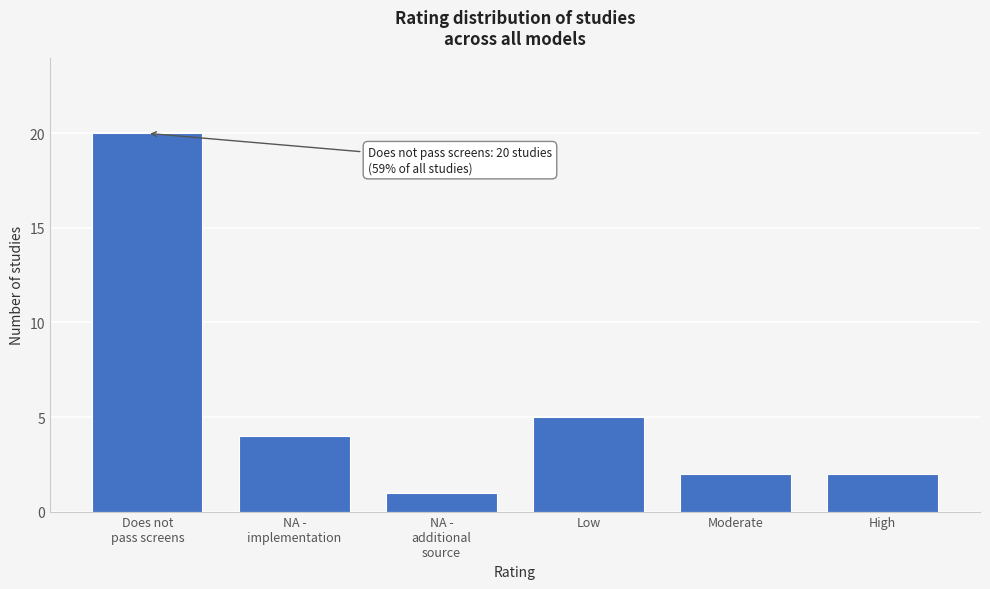

Reading left to right, list all the values displayed in this chart.

20	4	1	5	2	2